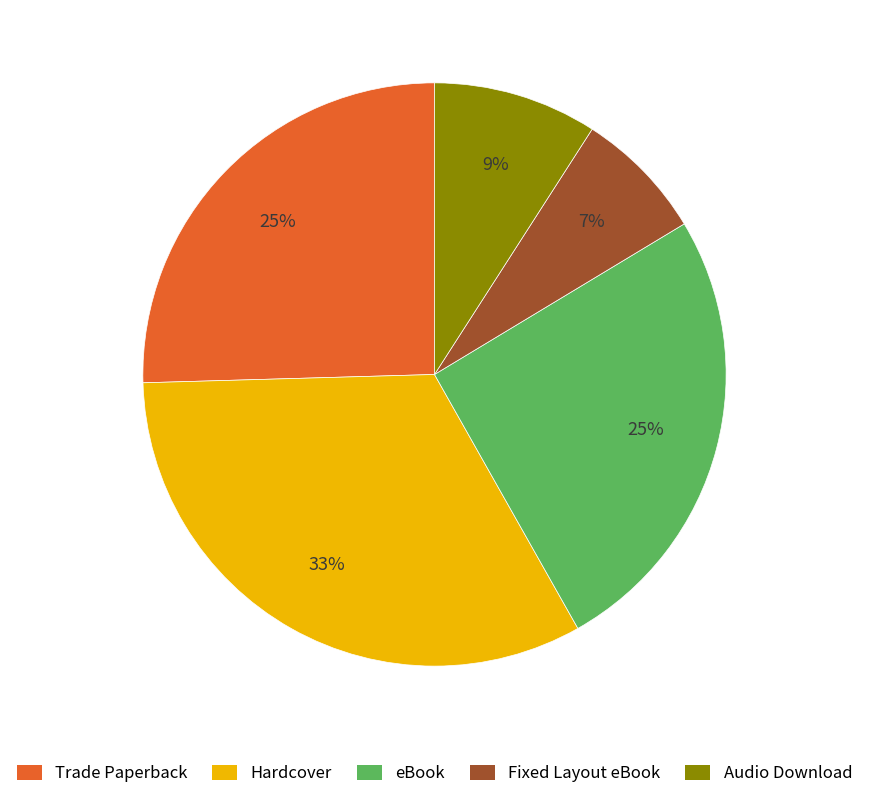

Count the number of slices in the pie.

5